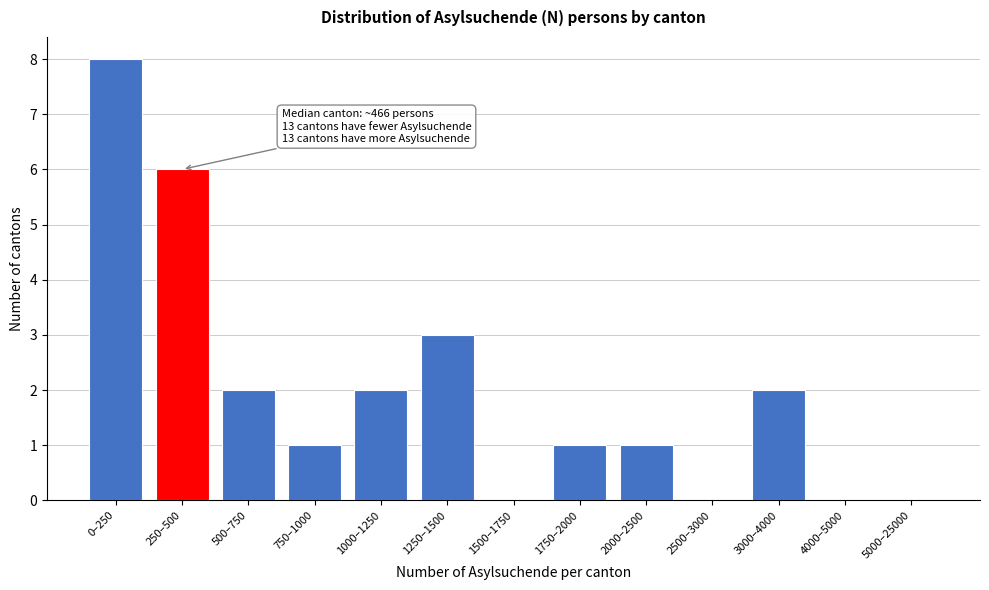

Reading left to right, transcribe all the data shown in this chart.

0–250=8	250–500=6	500–750=2	750–1000=1	1000–1250=2	1250–1500=3	1500–1750=0	1750–2000=1	2000–2500=1	2500–3000=0	3000–4000=2	4000–5000=0	5000–25000=0